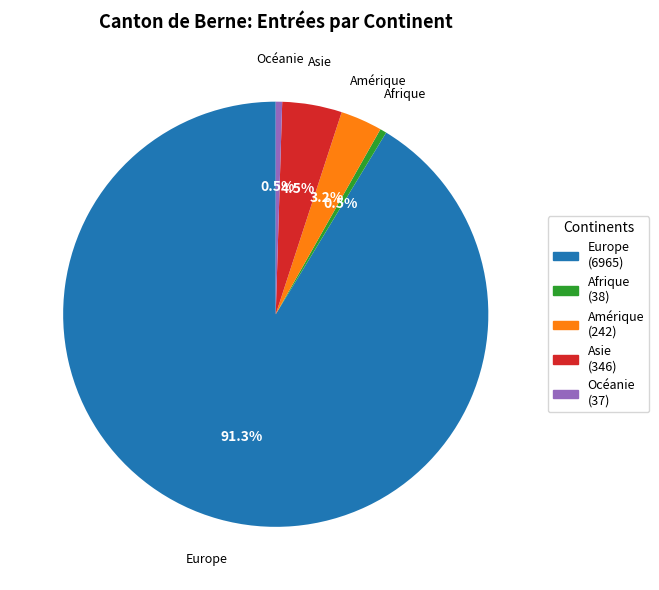

Which slice is the largest?

Europe